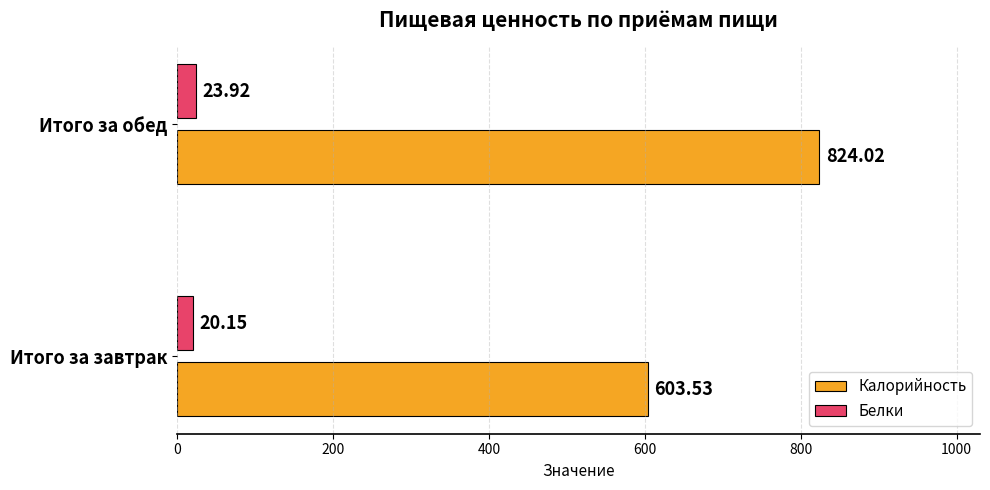

What is the minimum value for Калорийность?

603.5